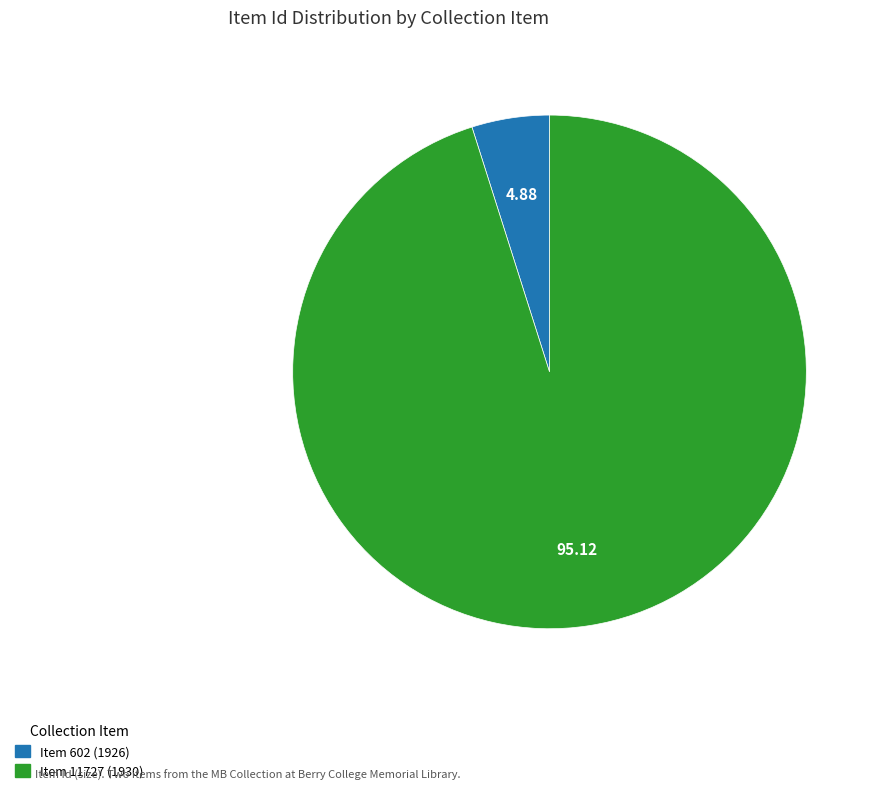

Count the number of slices in the pie.

2